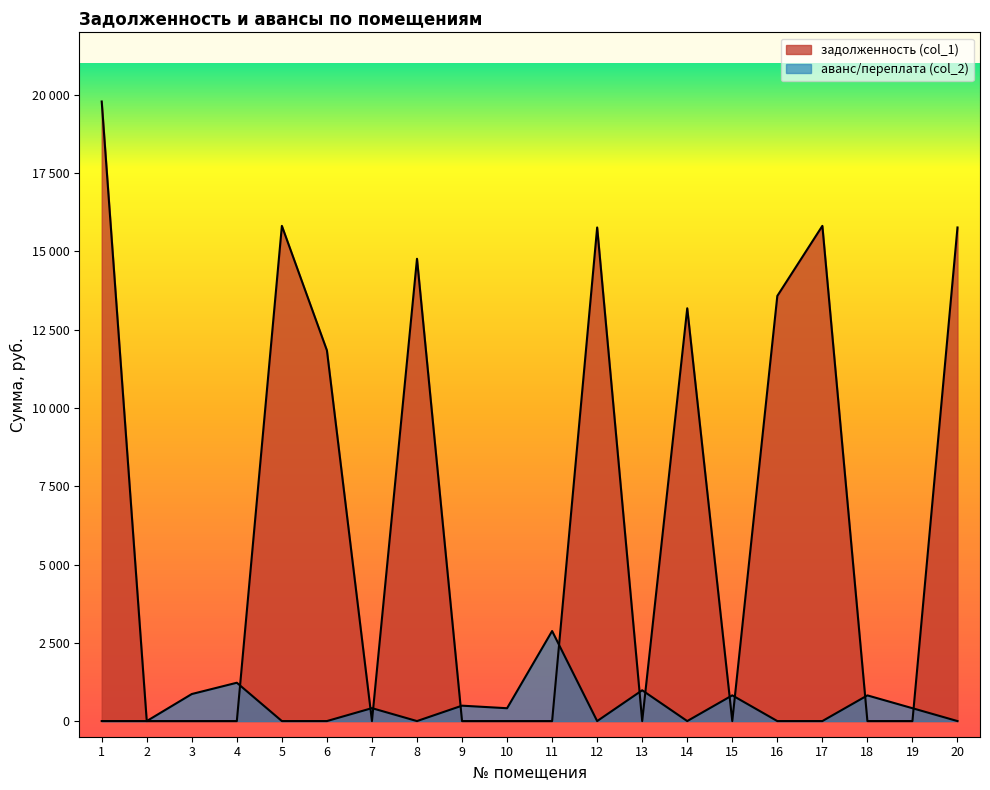

Count the number of categories in the chart.

20